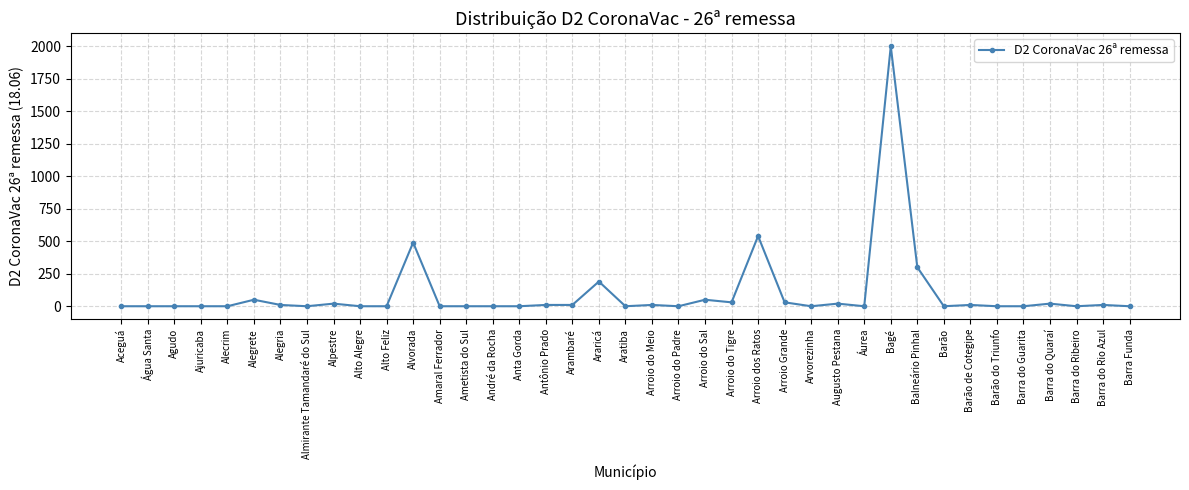

The chart shows a value of 0 at Aratiba. True or false?

True